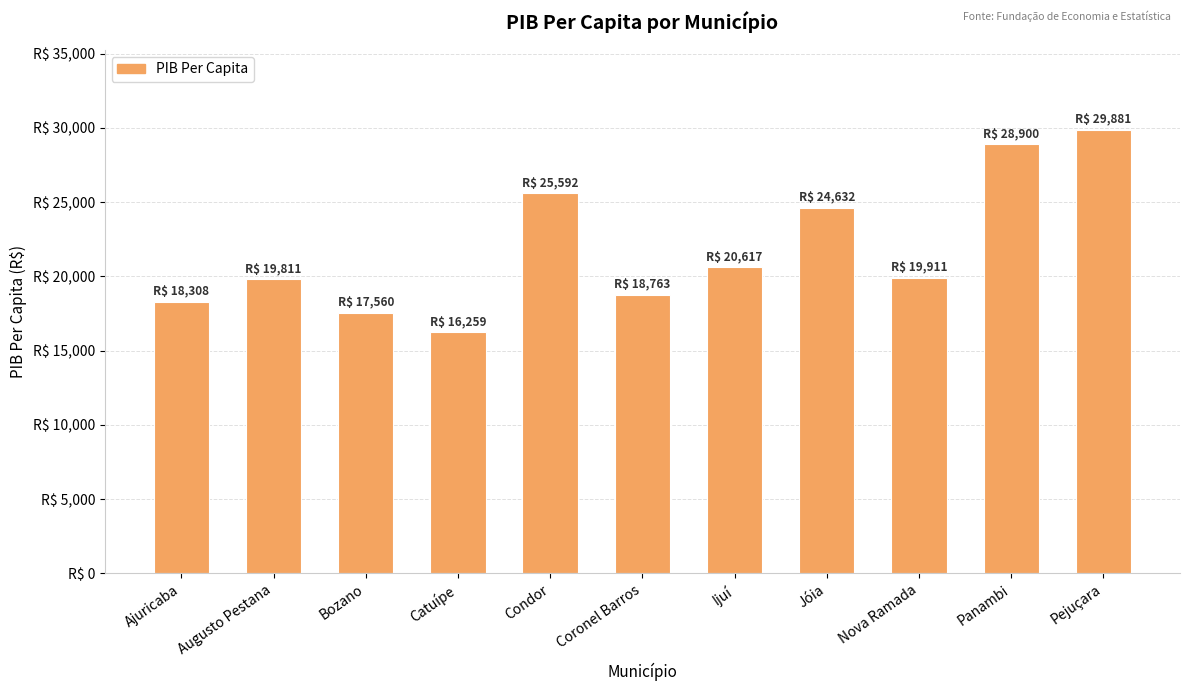

What is the sum of all values?

240234.2